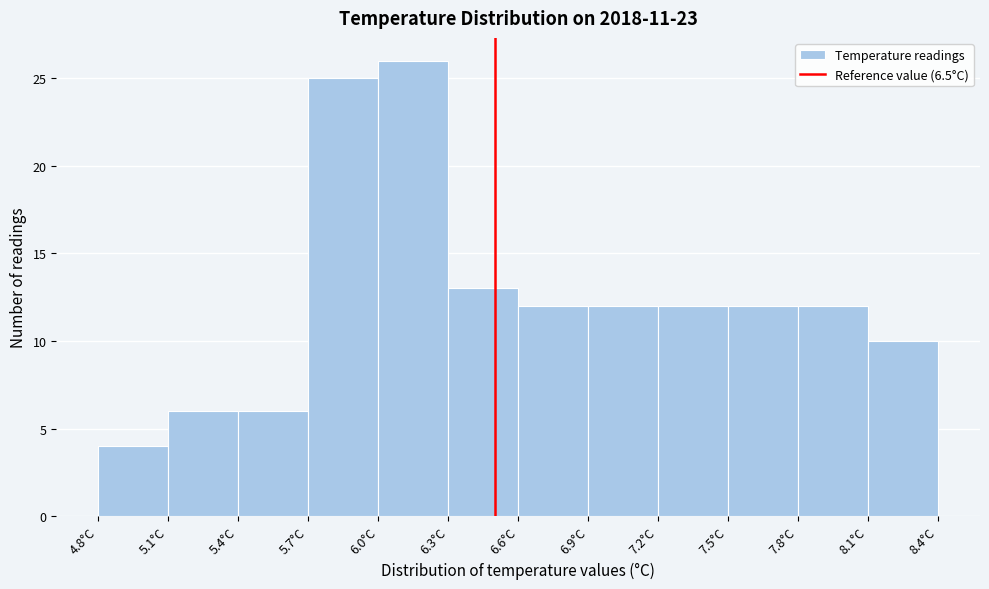

What is the height of the bar covering 7.8 to 8.1 on the x-axis? The values are not printed on the chart, so give them approximately, as read against the axis.

12